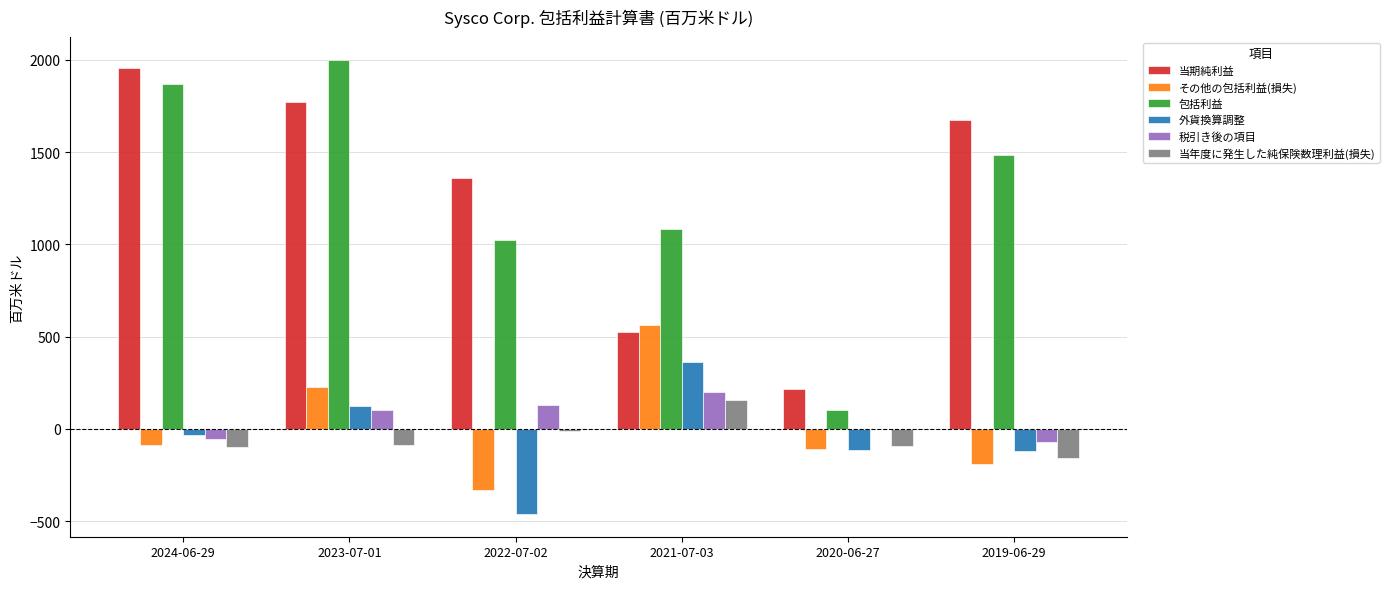

Is the value of 外貨換算調整 at 2023-07-01 greater than the value of 税引き後の項目 at 2024-06-29?

Yes